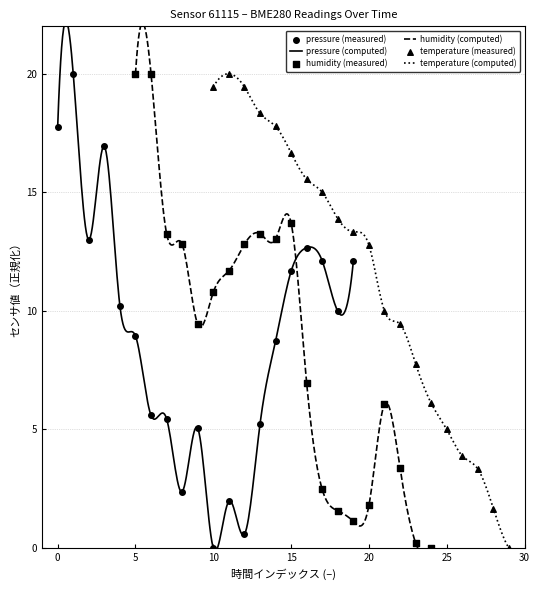

Which series has the largest total across all categories?

temperature